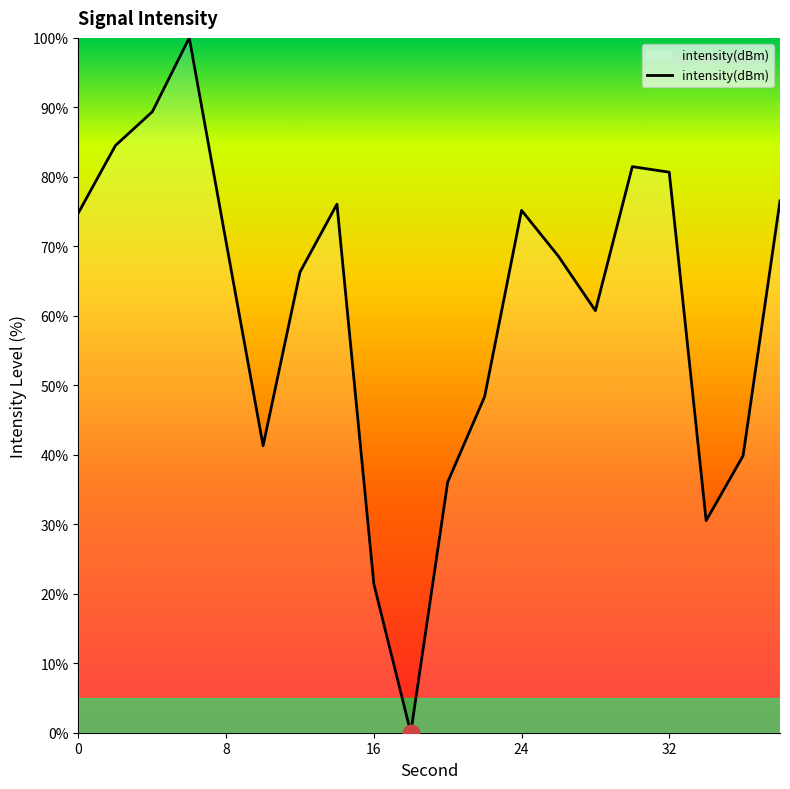

What is the maximum value shown in the chart?

100.0